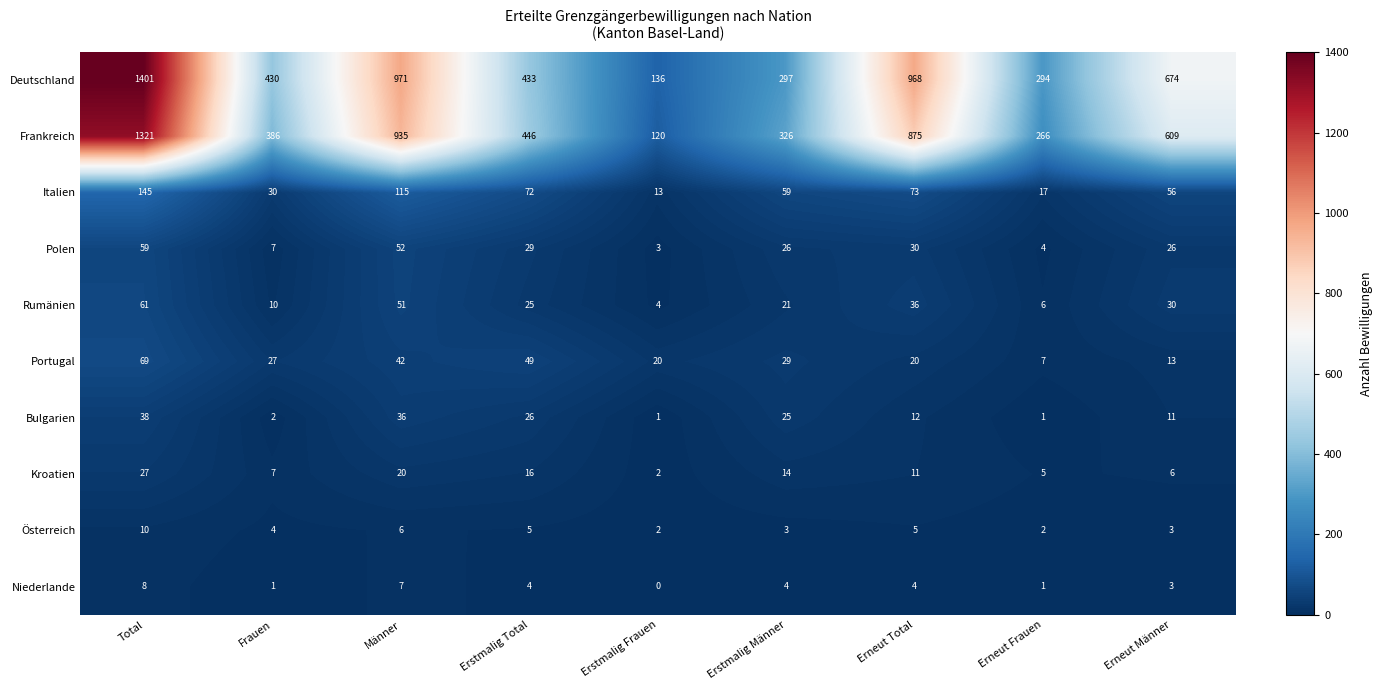

Is it true that Niederlande equals 3 at Erstmalig Total?

False